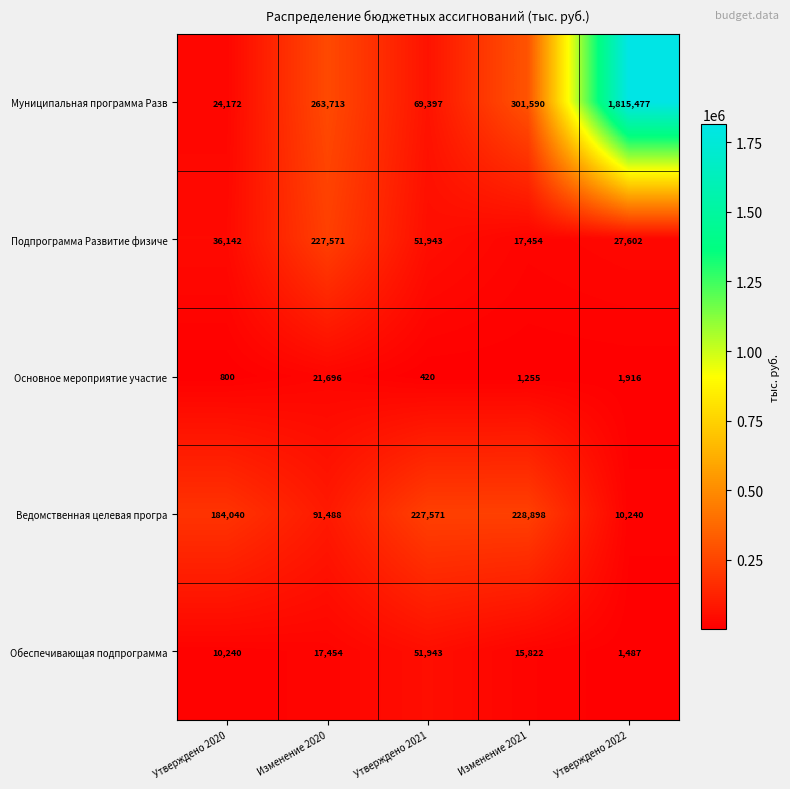

Which series changed the most between Утверждено 2020 and Изменение 2020?

Муниципальная программа Разв